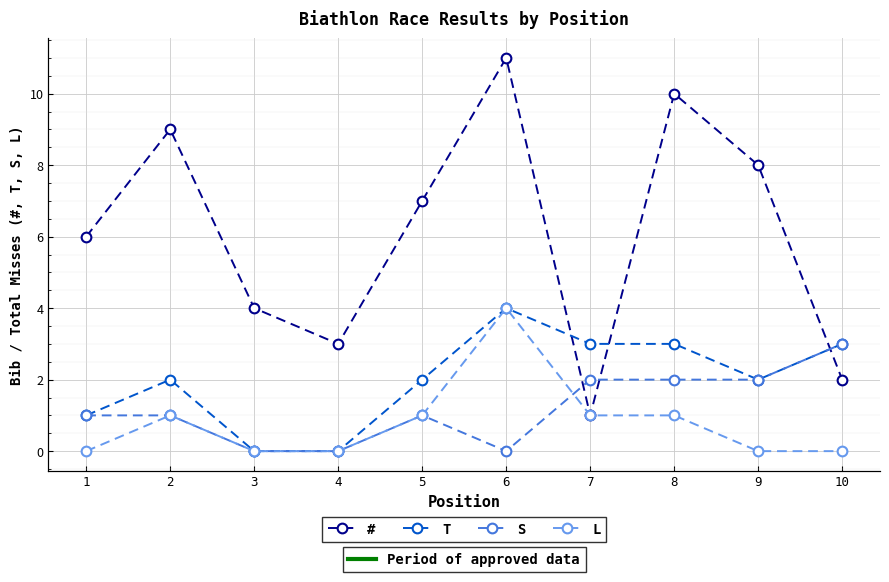

Which series has the largest total across all categories?

#